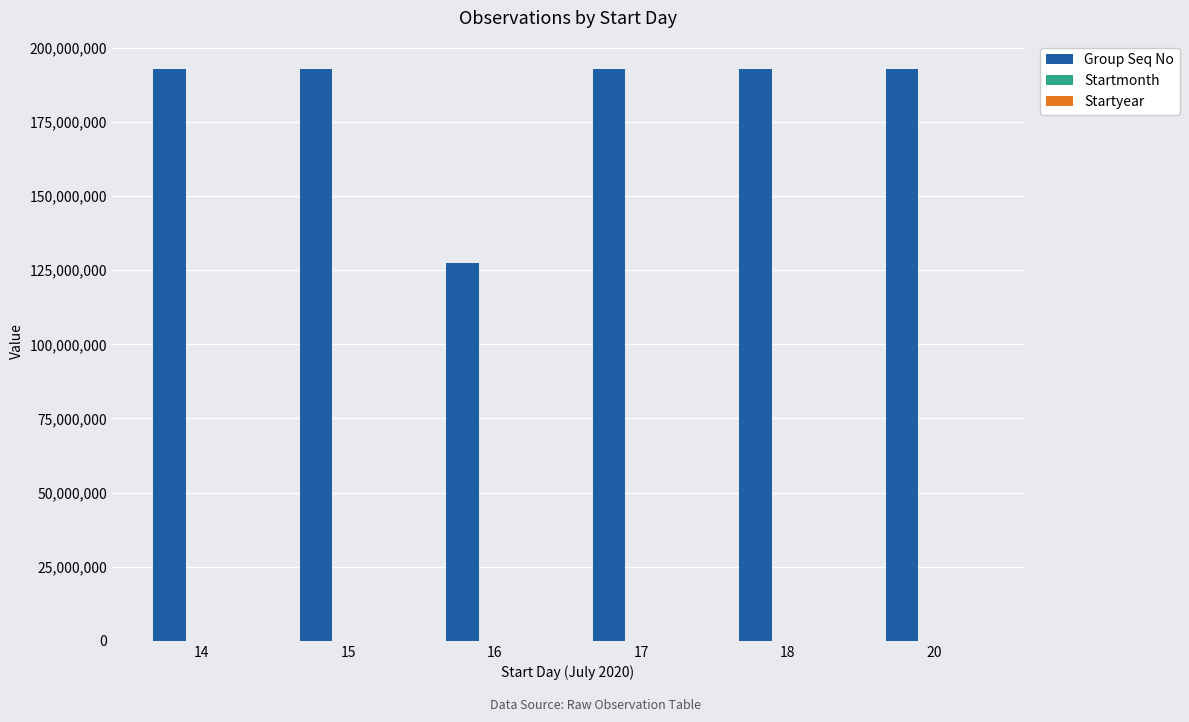

Are the bars horizontal?

No